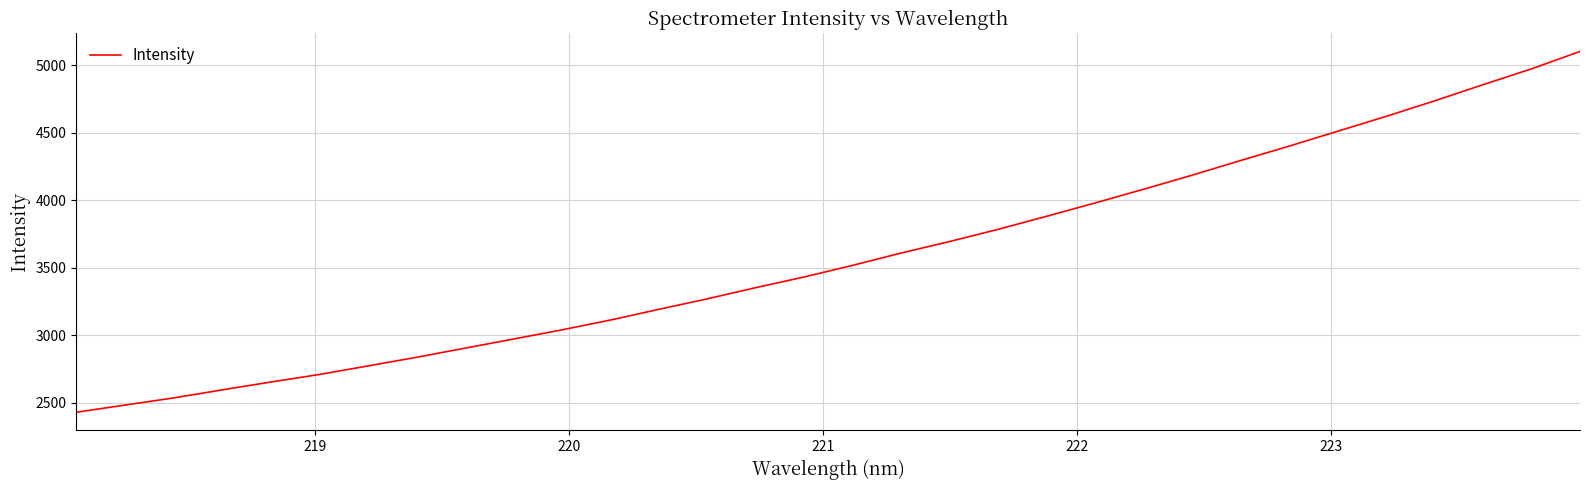

What is the difference between the maximum and minimum values?

2670.7